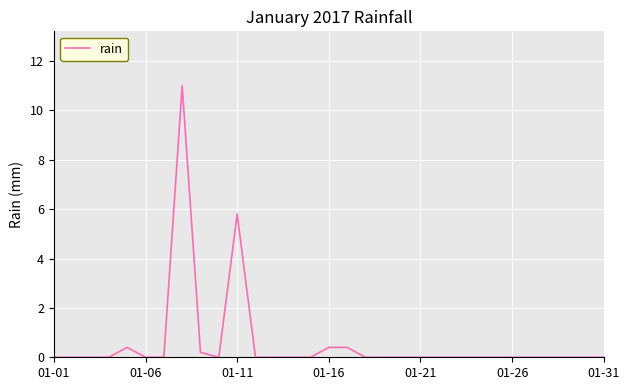

What is the maximum value shown in the chart?

11.0